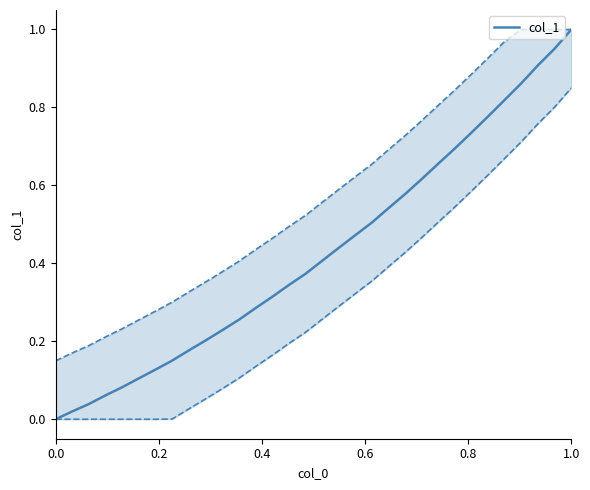

What is the maximum value shown in the chart?

1.0